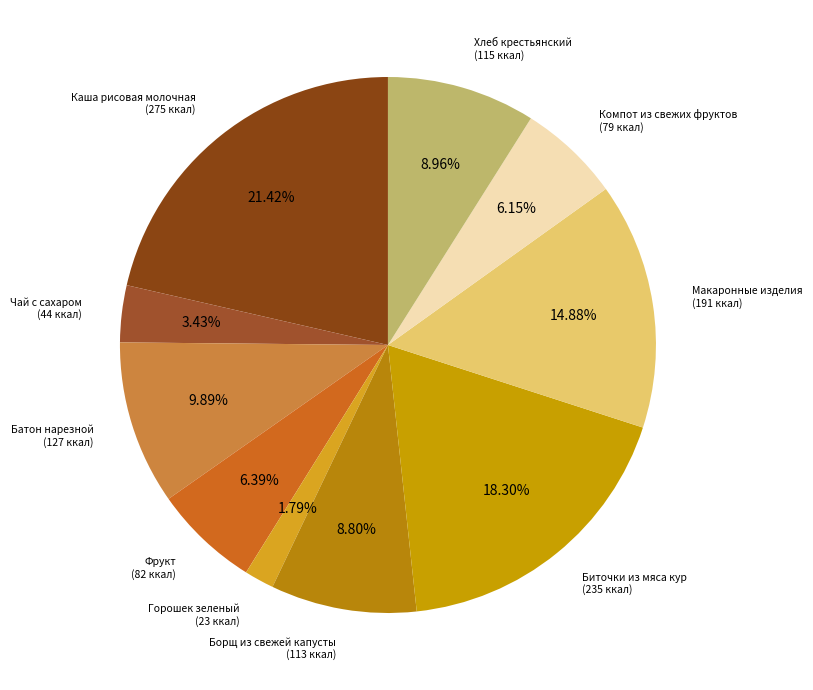

Which category has the smallest portion of the pie?

Горошек зеленый